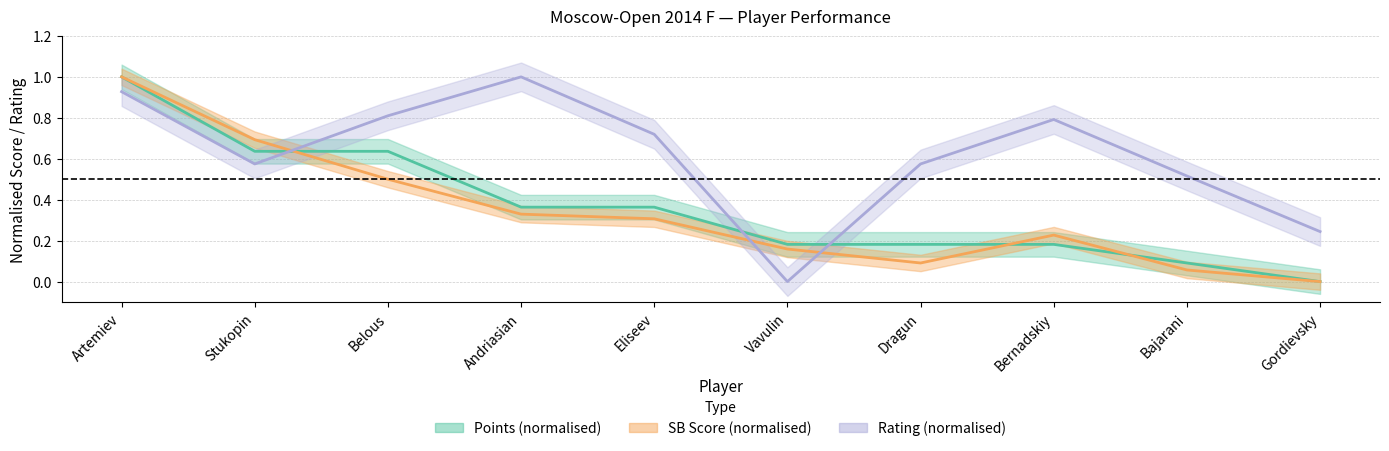

What is the sum of all SB_Score values?

3.4